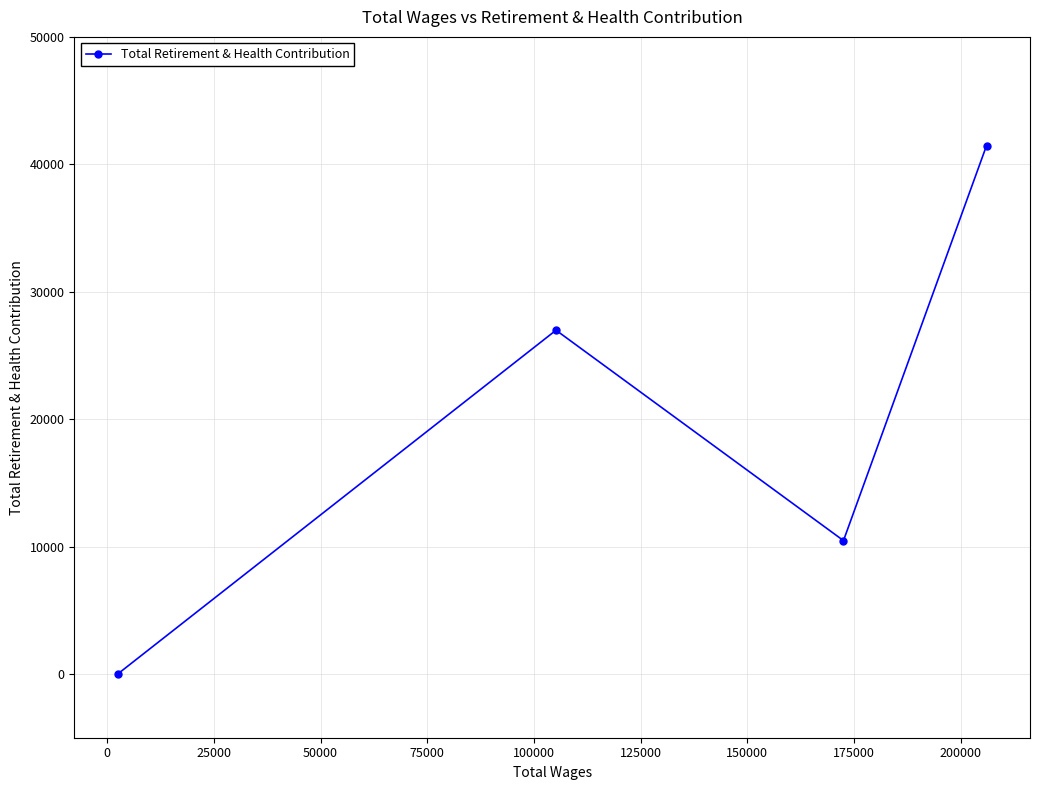

What is the difference between the maximum and minimum values?

41475